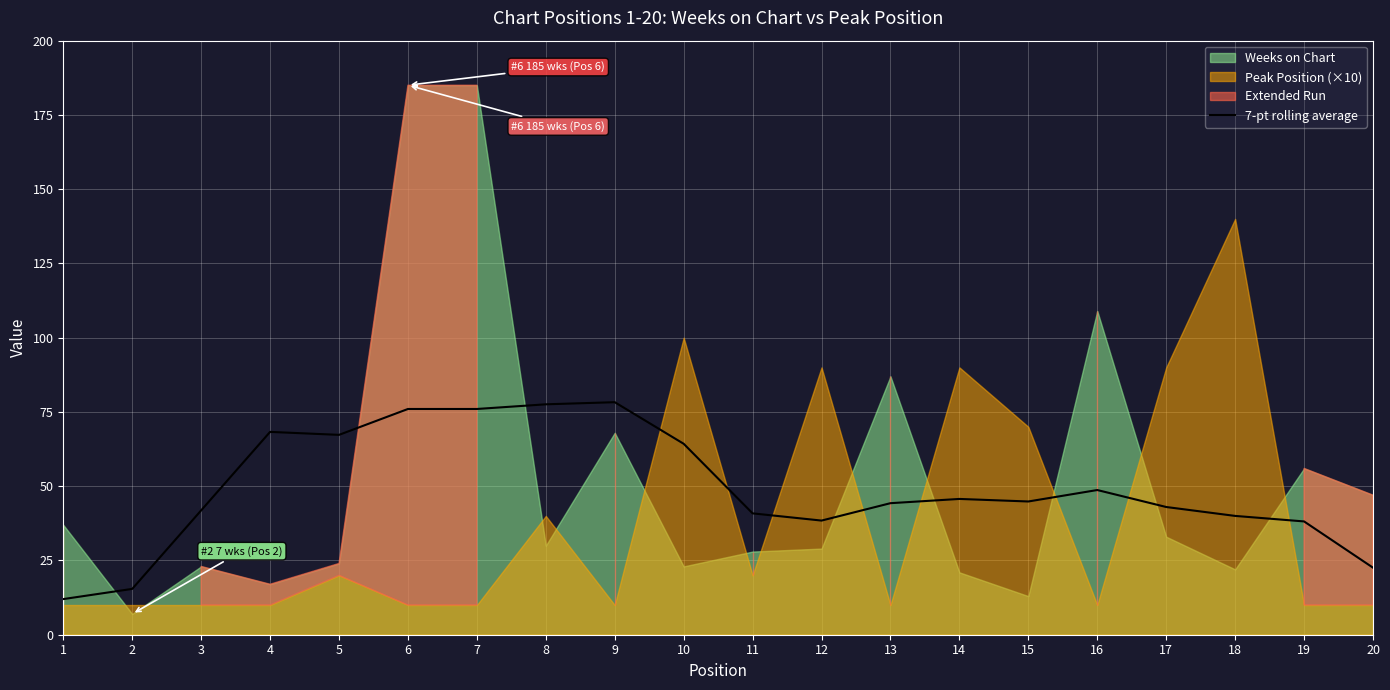

What is the lowest value of the 7-pt rolling average series?

12.0